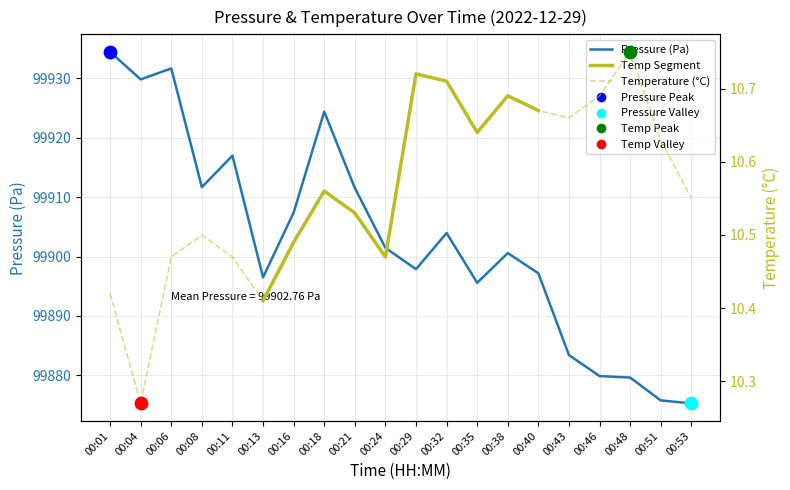

Is the value of temperature at 00:40 greater than the value of pressure at 00:24?

No